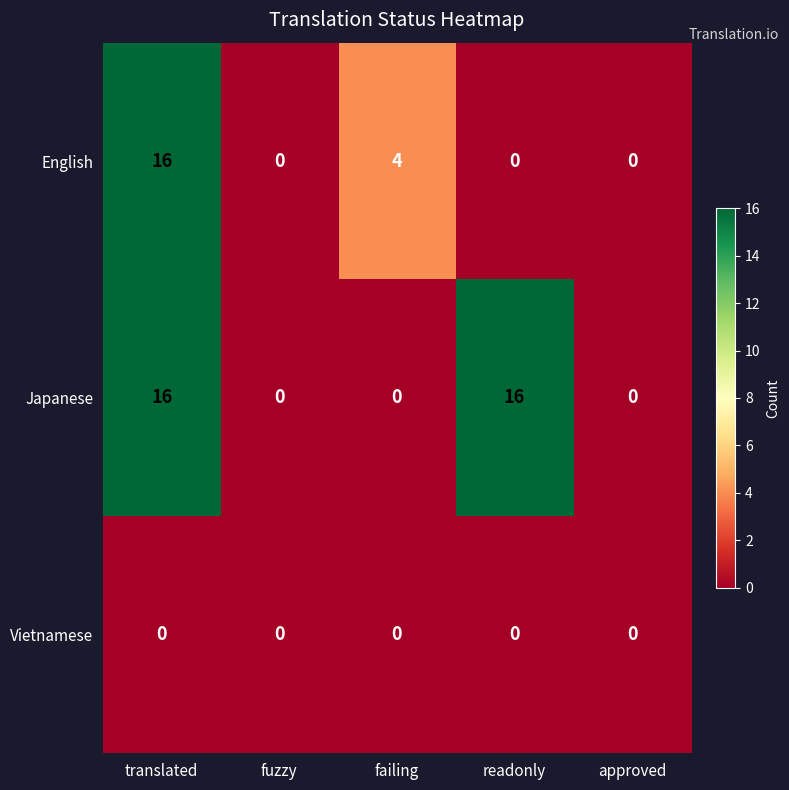

Reading left to right, extract all data points from this chart.

English: 16	0	4	0	0
Japanese: 16	0	0	16	0
Vietnamese: 0	0	0	0	0